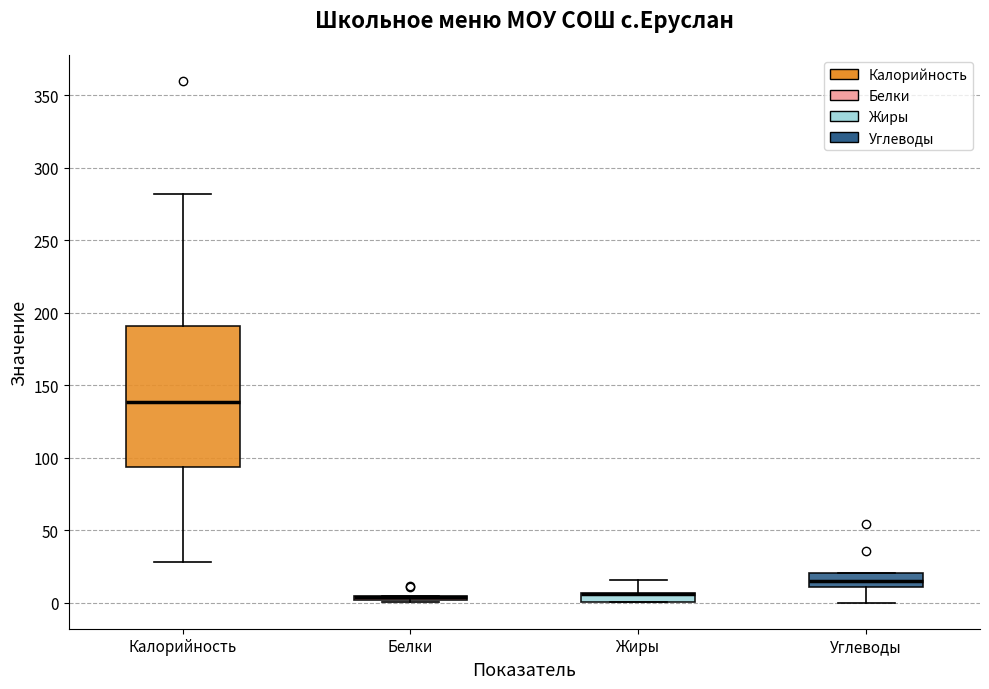

Which box is the tallest, from its lower edge to its upper edge?

Калорийность